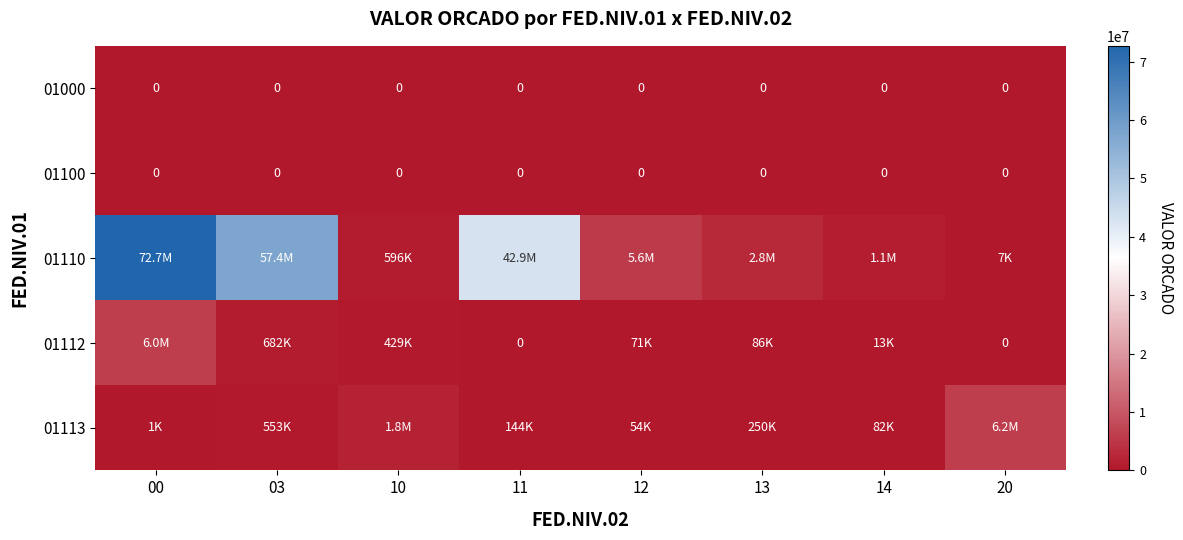

What is the difference between the 01112 values at 11 and 12?

71000